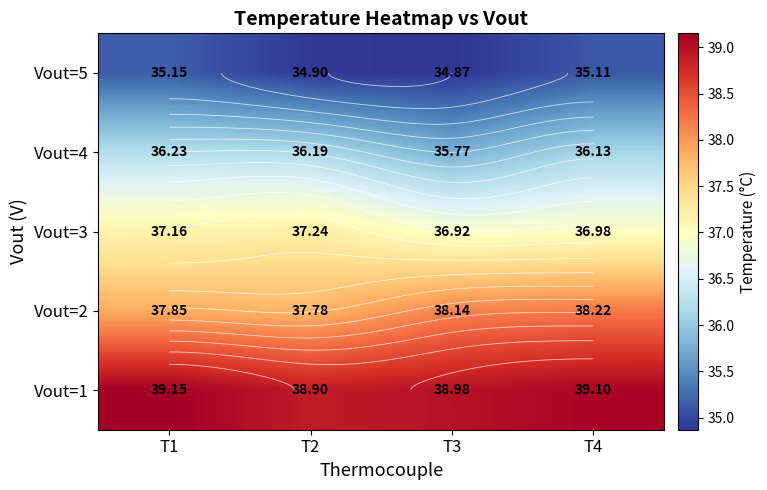

What is the sum of the Vout=5 values at T4 and T3?

70.0